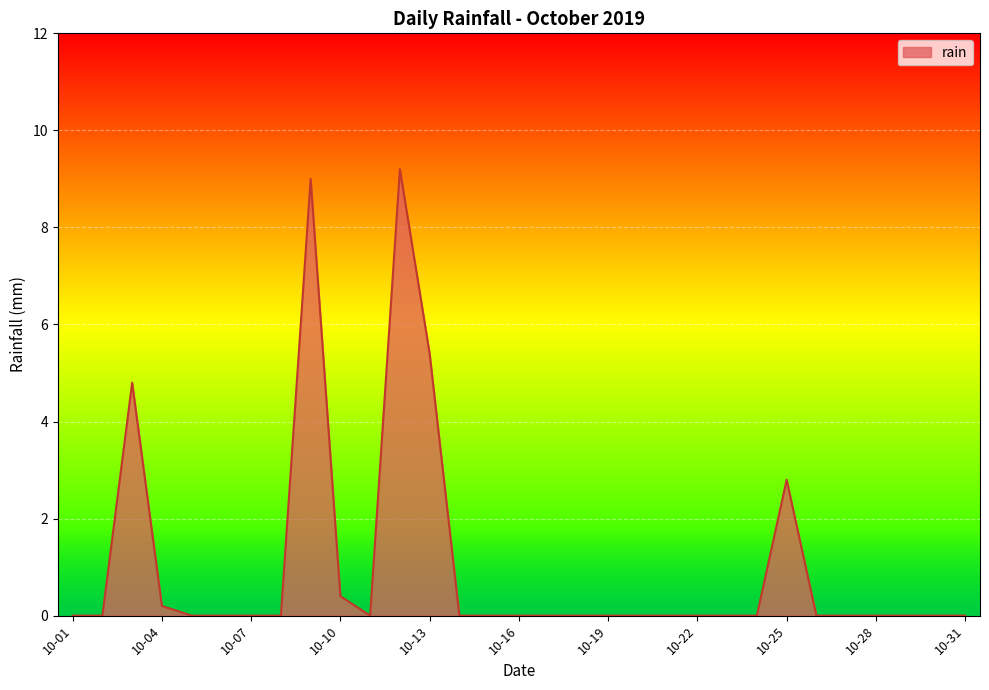

What is the difference between the maximum and minimum values?

9.2